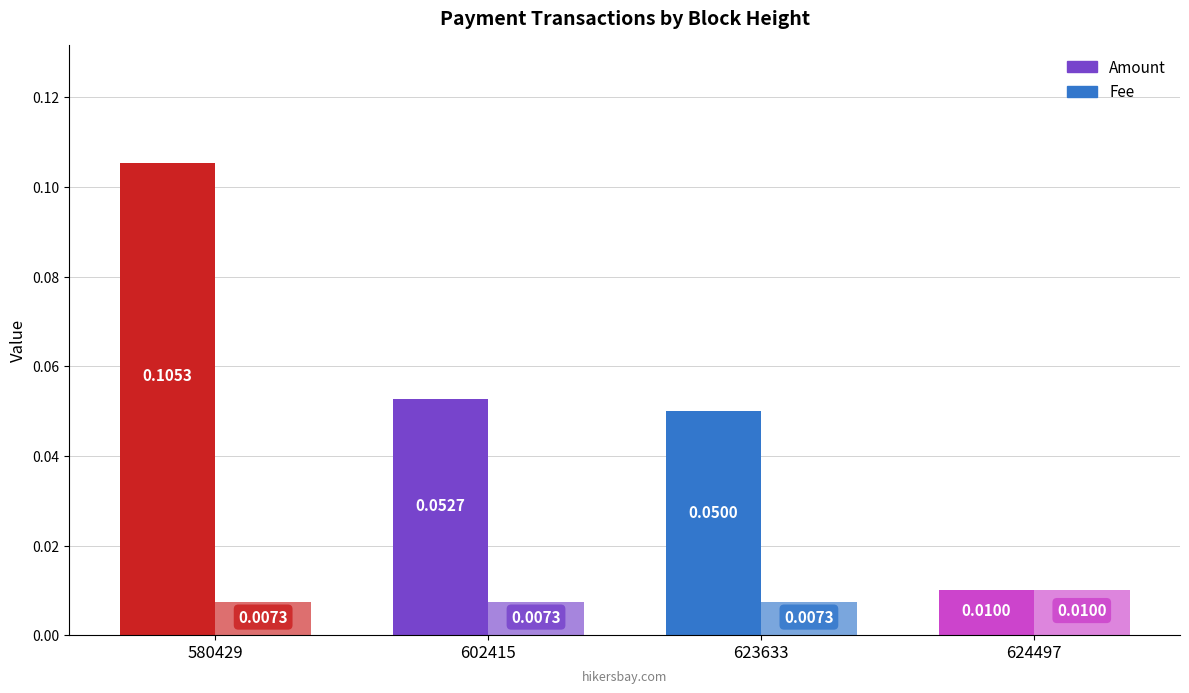

What is the total value across all series at 623633?

0.1